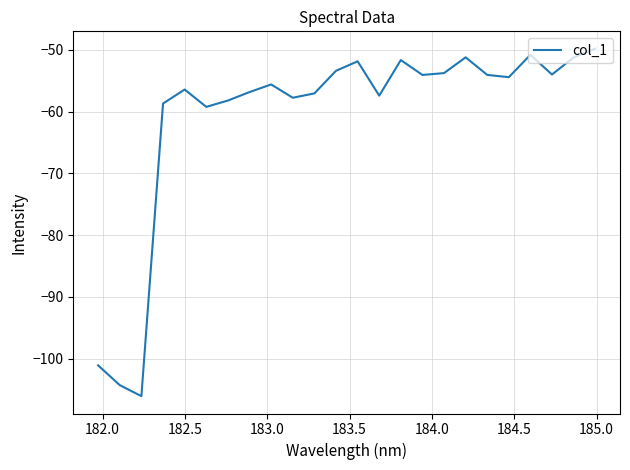

What is the greatest value displayed?

-49.8